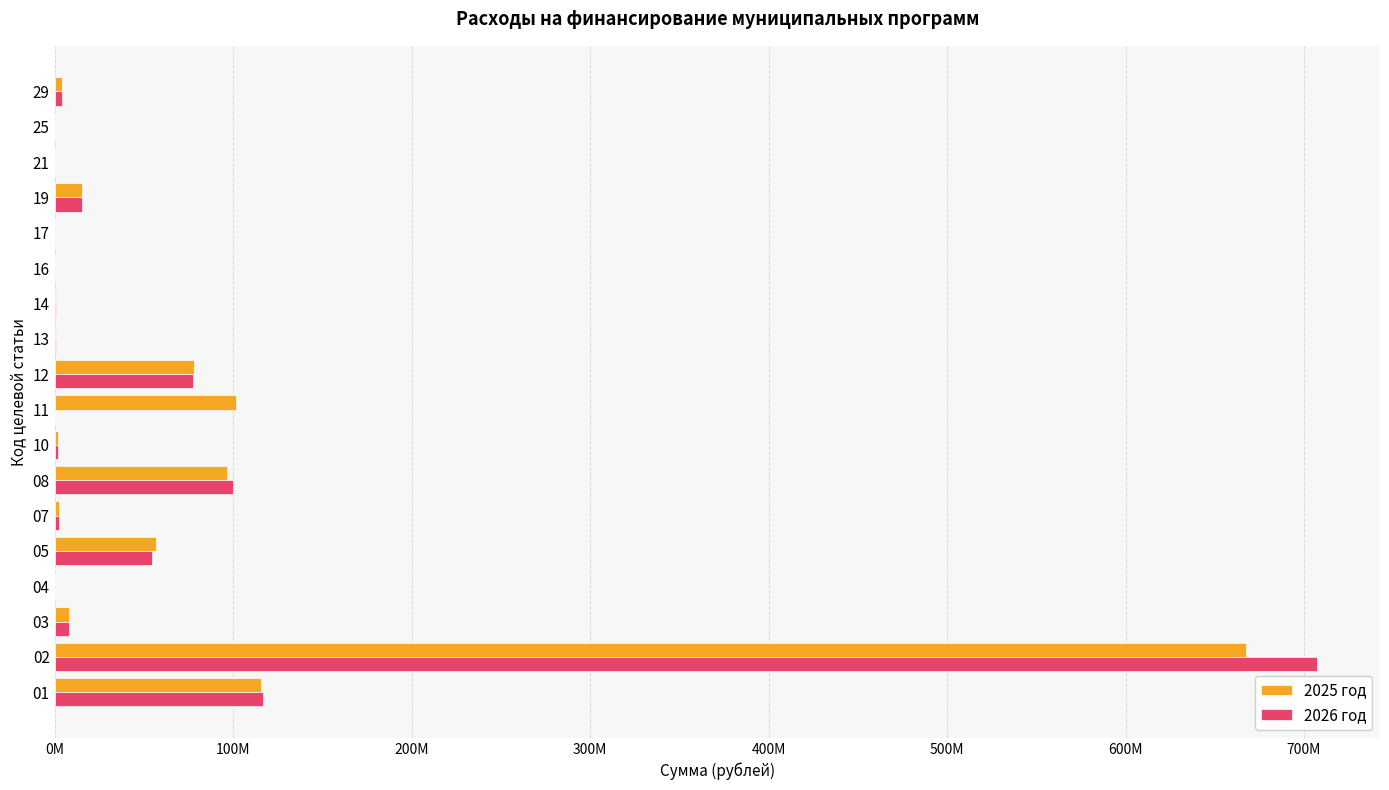

Which series has the largest total across all categories?

2025 год